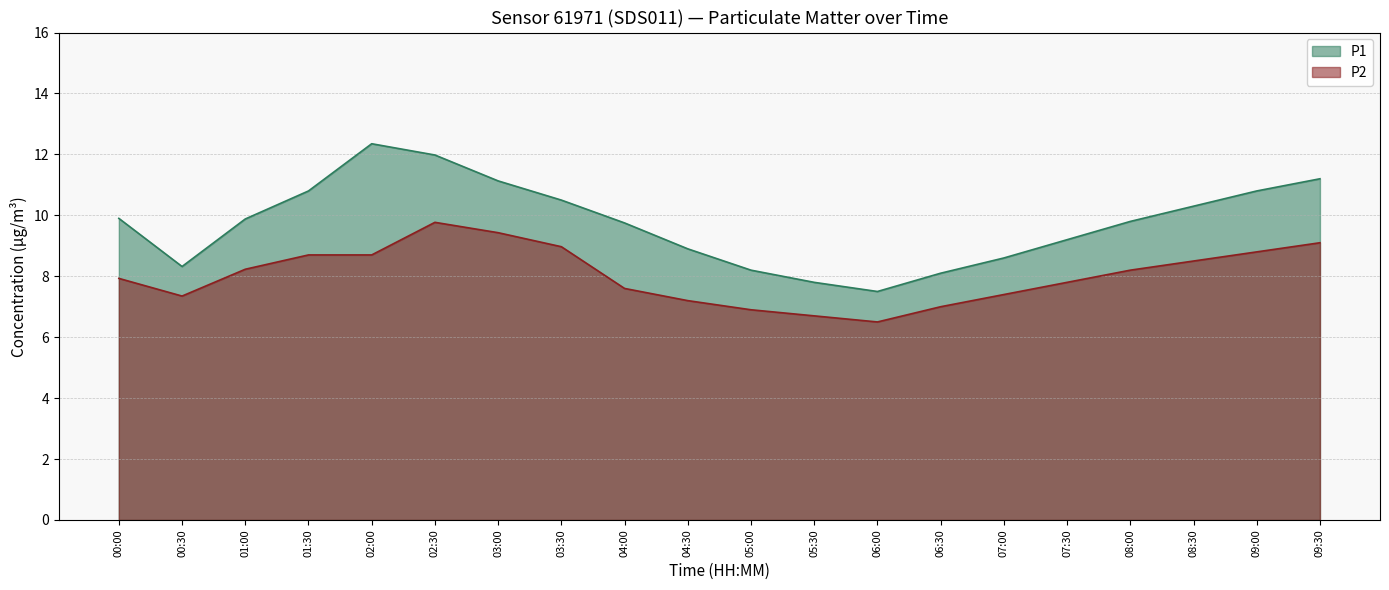

In P1, how many points are higher than both neighbors (excluding endpoints)?

1